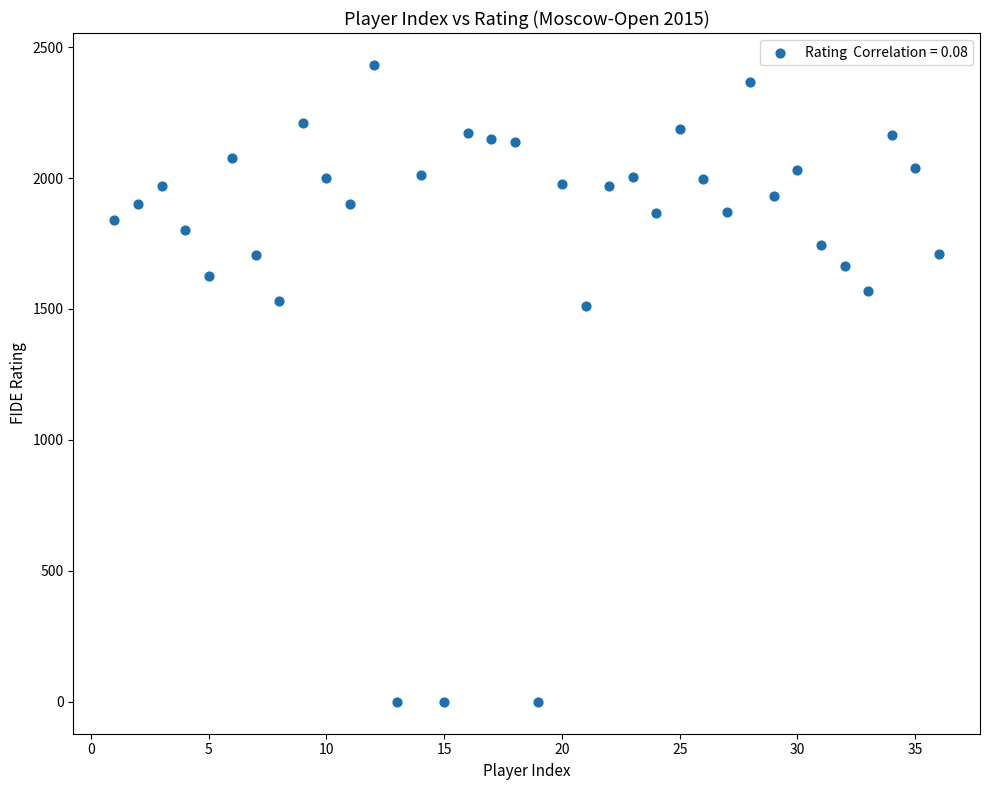

What is the range of Y values (max minus min)?

2432